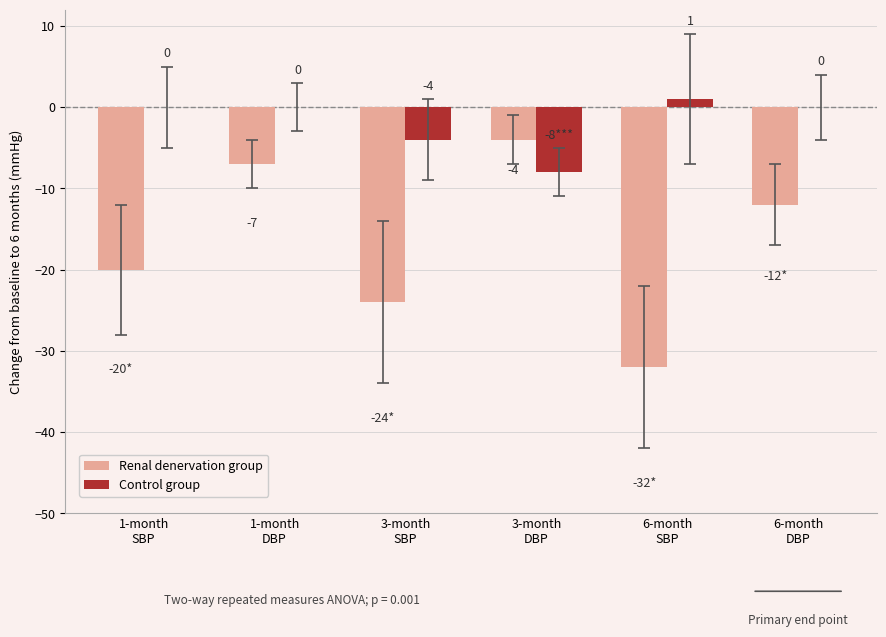

The Renal denervation group series shows -7 at 1-month
SBP. True or false?

False